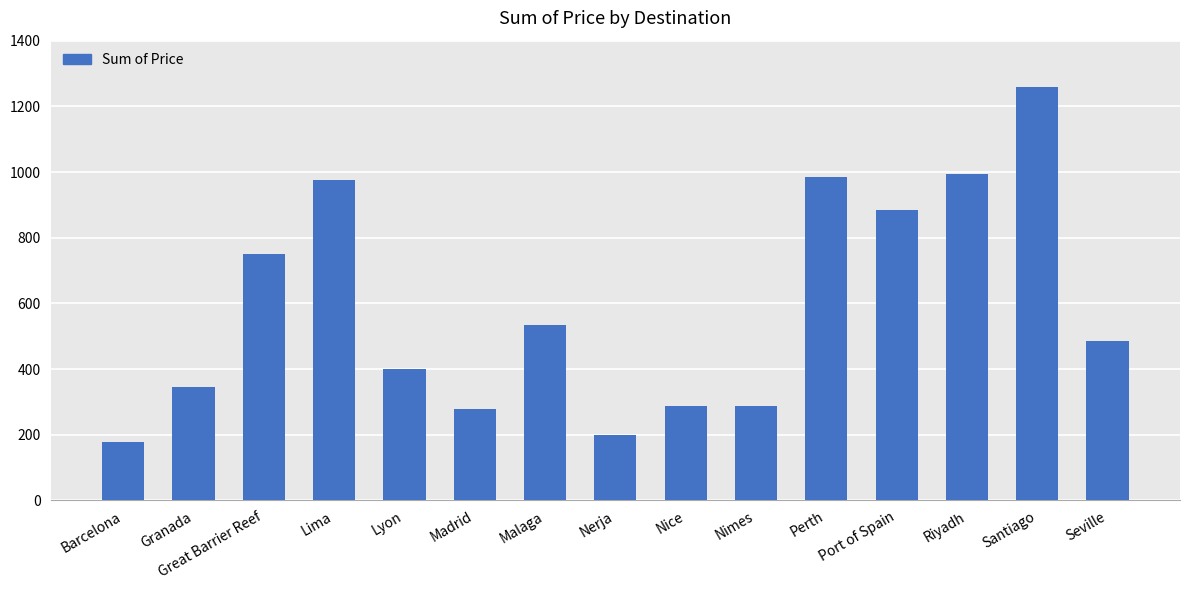

What is the sum of the values at Riyadh and Lyon?

1394